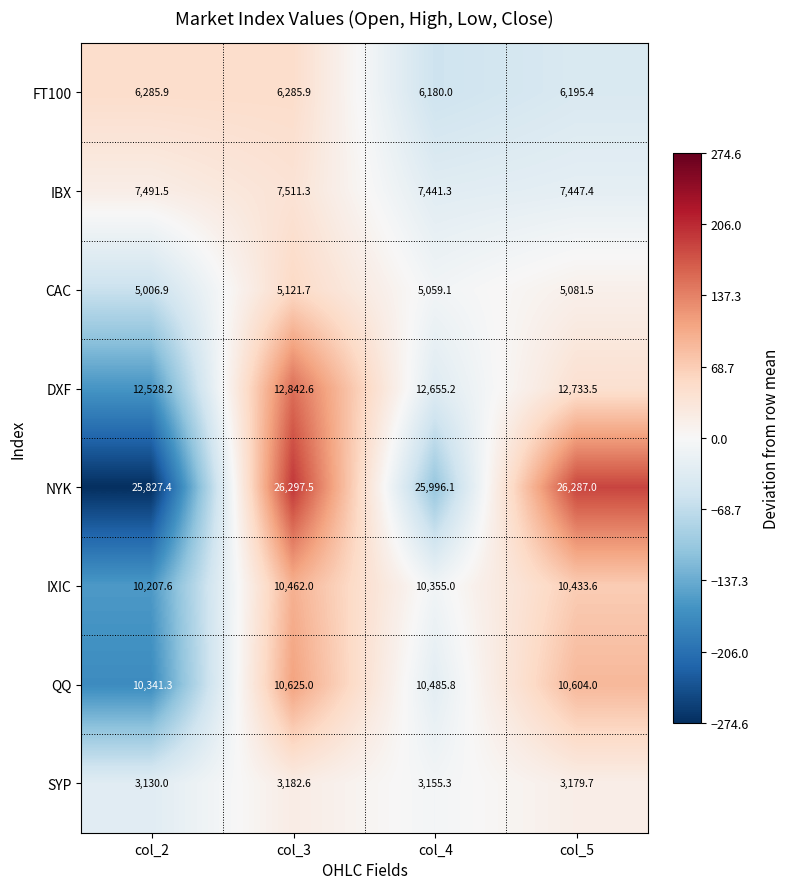

What is the average value of the QQ series?

10514.0